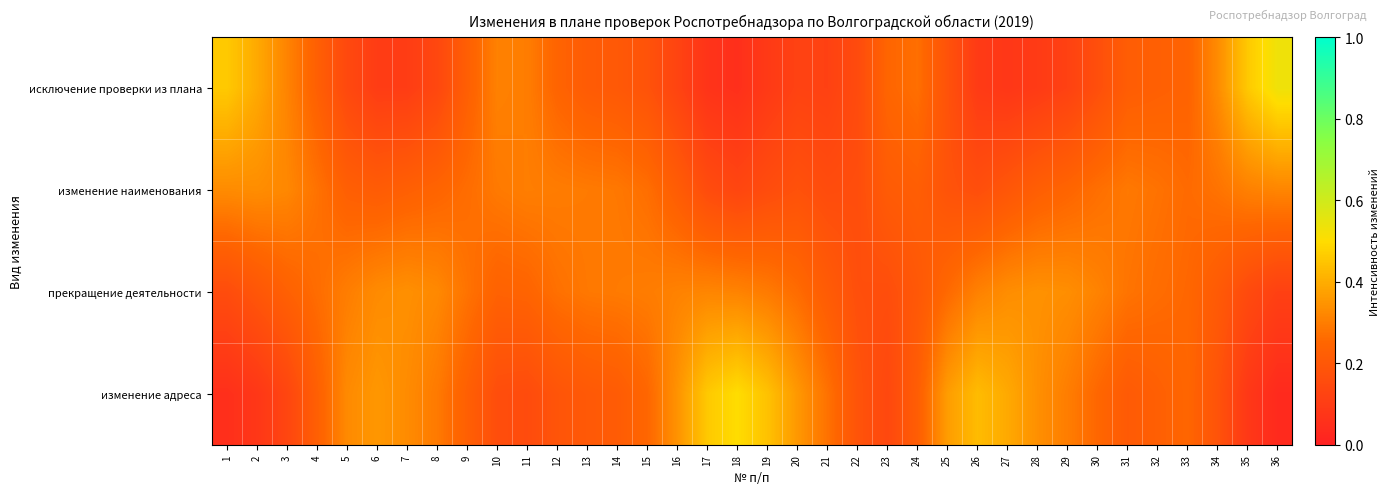

Rank the series by their maximum value, from highest to lowest.

исключение проверки из плана, изменение адреса, прекращение деятельности, изменение наименования